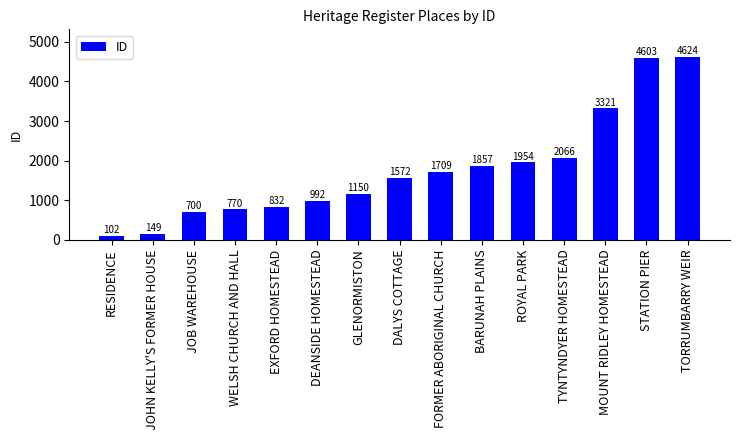

What is the smallest value displayed?

102